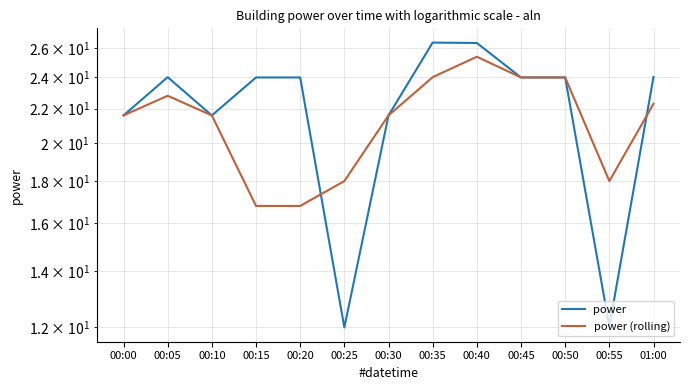

At which label is power closest to 19?

00:00